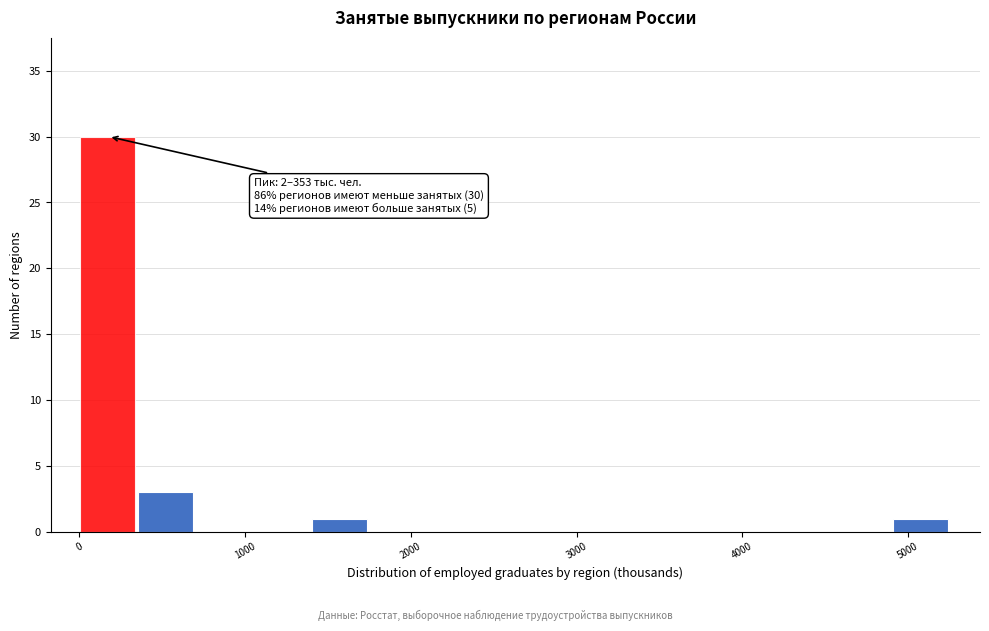

Read against the x-axis, roughly where is the centre of the tallest bar?

200